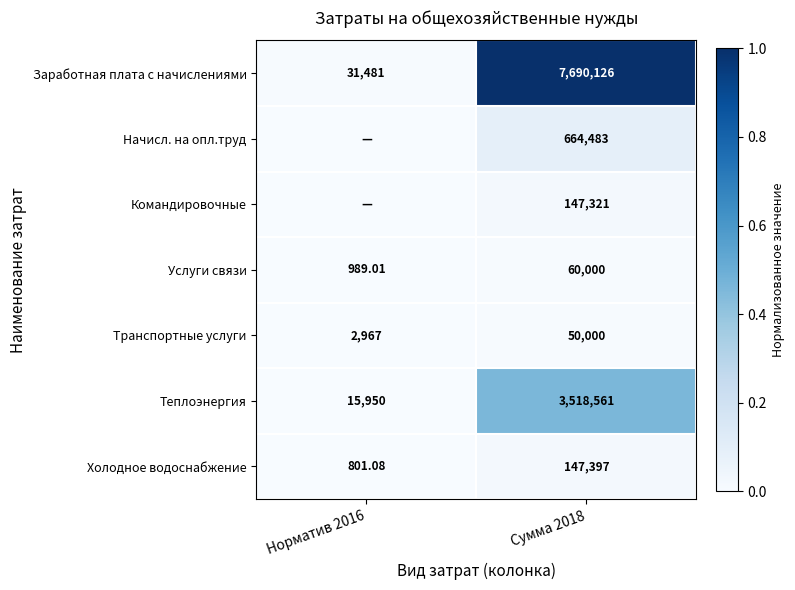

Is the value of Холодное водоснабжение at Норматив 2016 greater than the value of Начисл. на опл.труд at Сумма 2018?

No